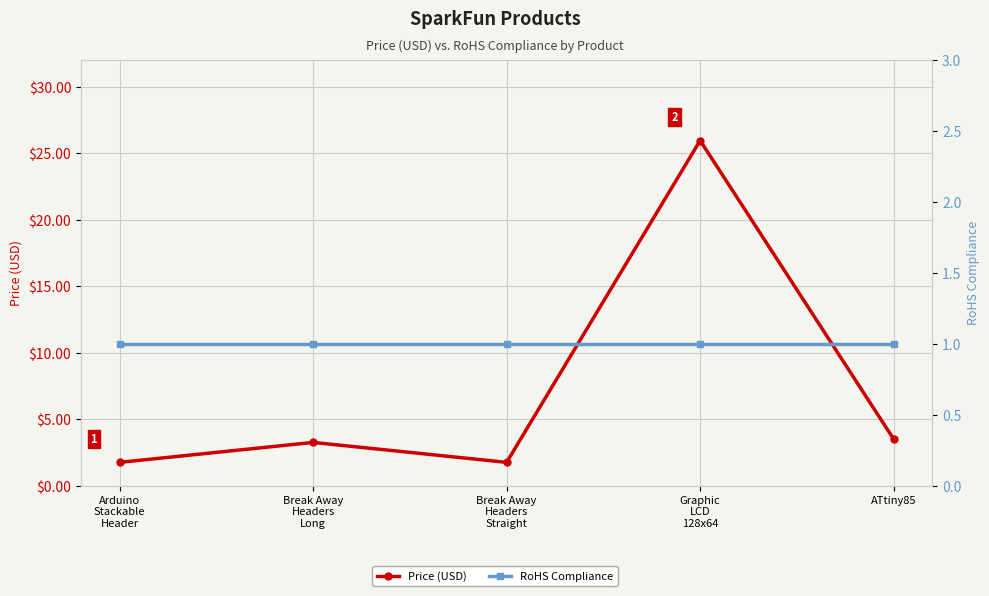

Where is the first local maximum for Price (USD)?

Break Away
Headers
Long